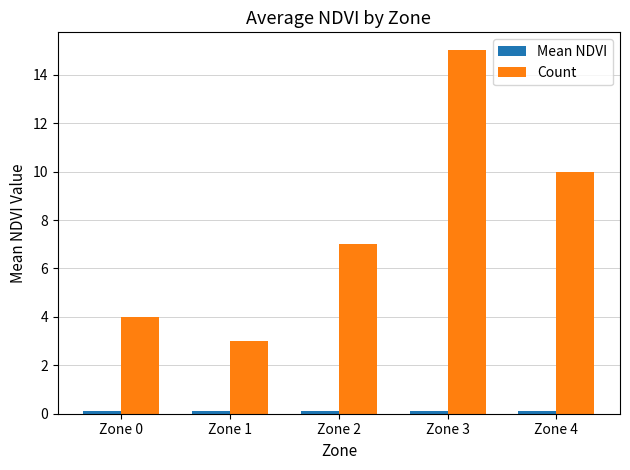

List the labels in order of Count value, largest first.

Zone 3, Zone 4, Zone 2, Zone 0, Zone 1